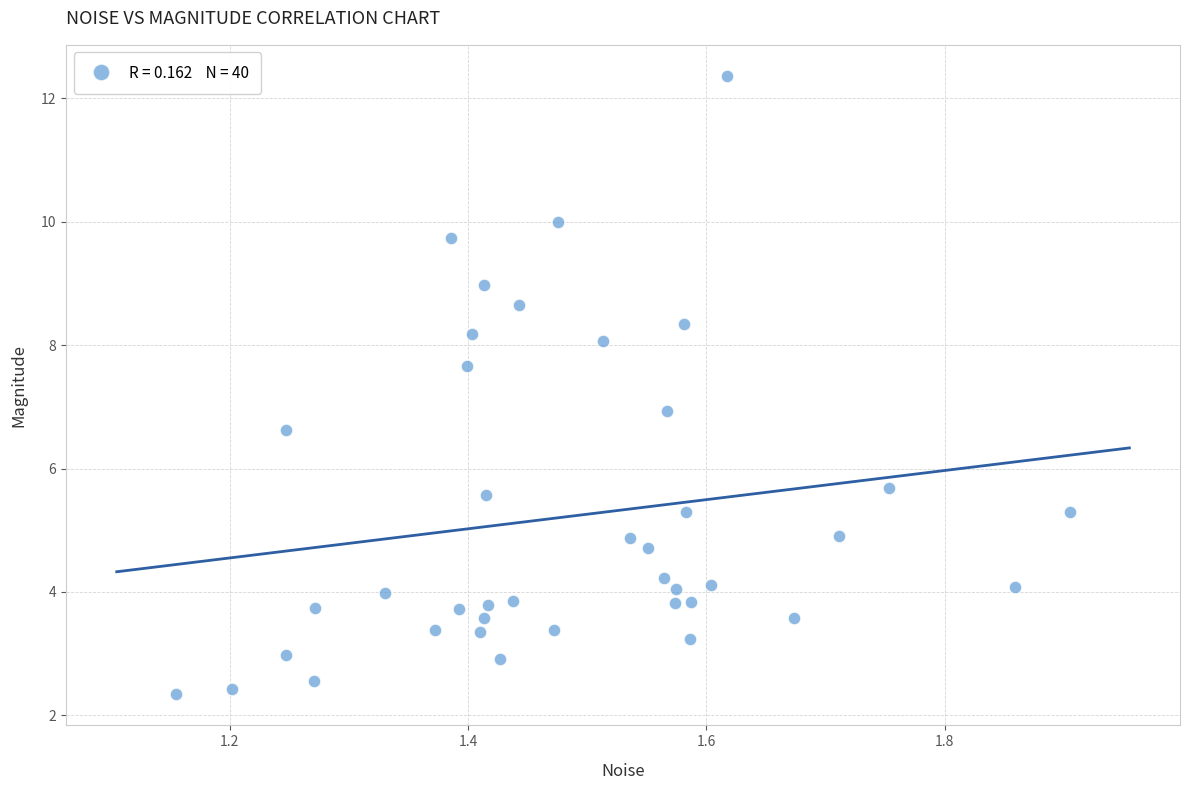

What is the range of Y values (max minus min)?

10.0